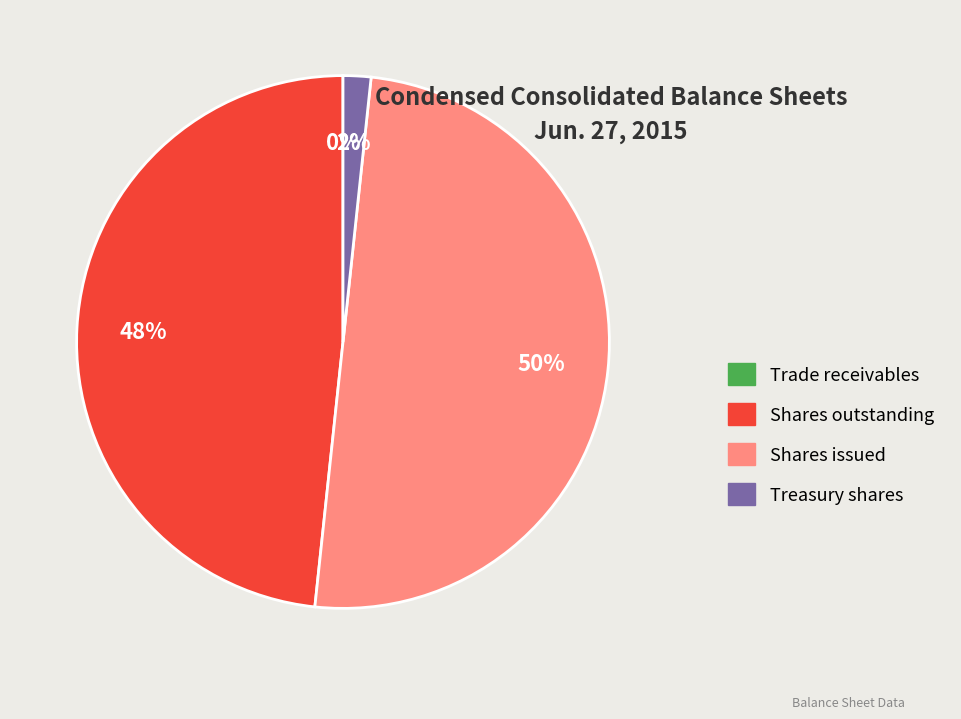

Does Shares outstanding represent more than half of the total?

No